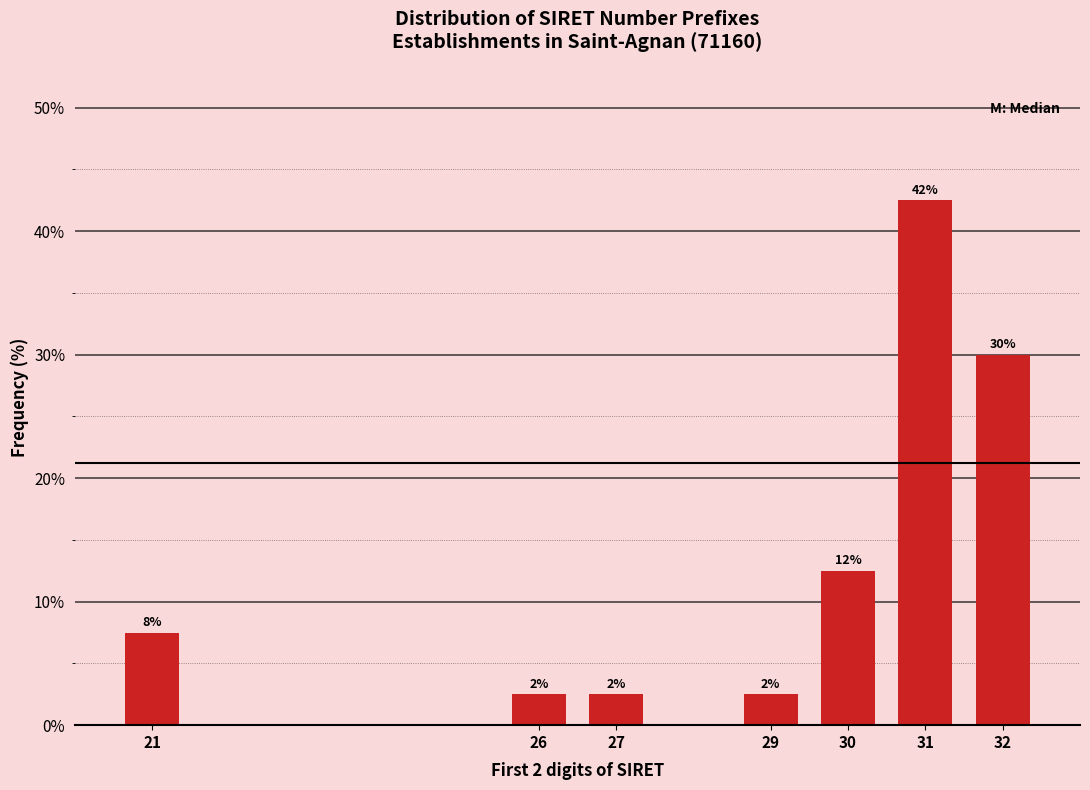

Does the chart contain any negative values?

No